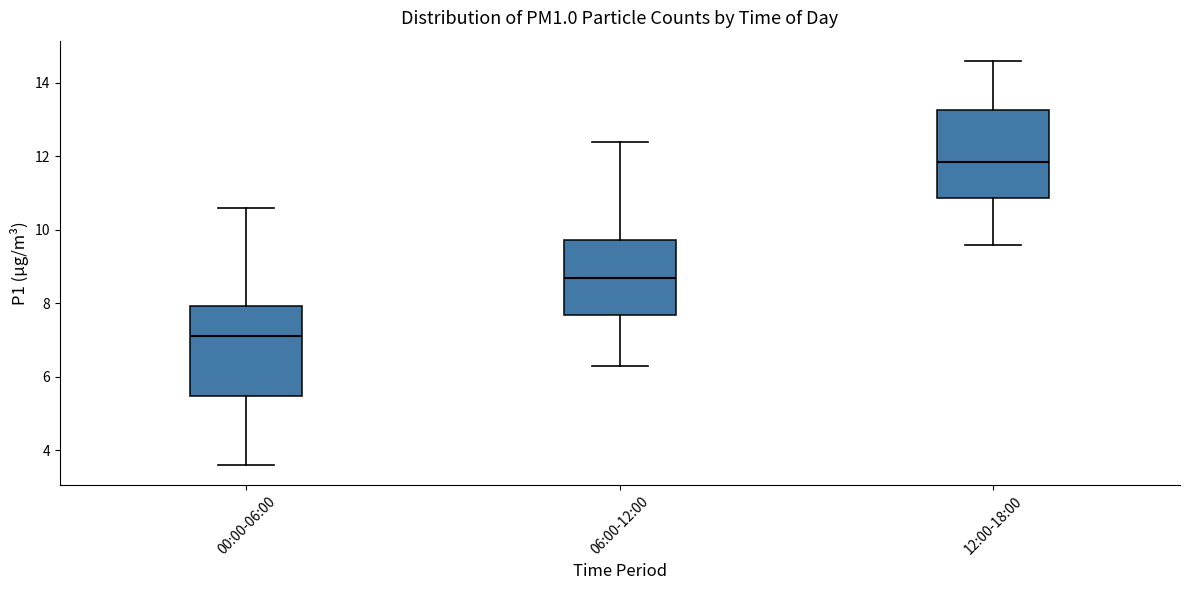

Where is the upper edge of the box for 12:00-18:00 on the y-axis? The values are not printed on the chart, so give them approximately, as read against the axis.

13.2